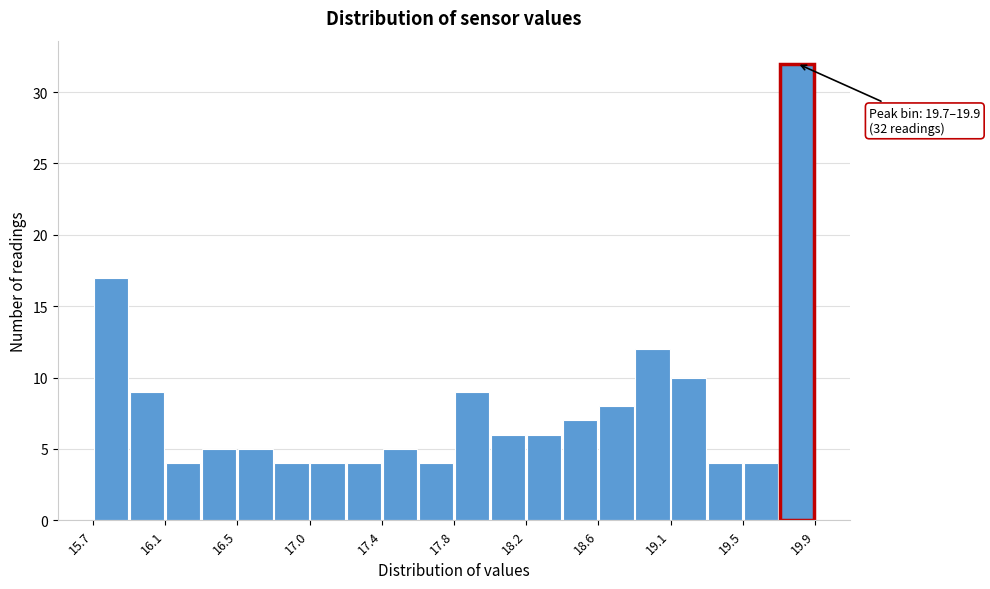

Which range on the x-axis has the tallest bar?

19.69 to 19.90